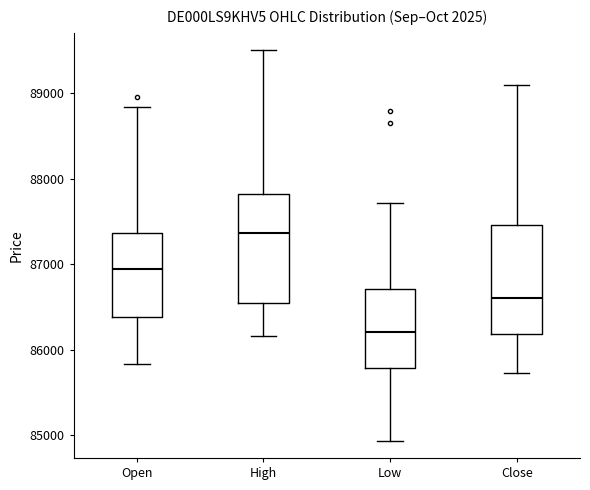

Reading left to right, read every box against the y-axis: the position of its median line, the range the box covers, and the ends of its whiskers. The values are not printed on the chart, so give them approximately, as read against the axis.

Open: median 86900, box 86400 to 87400, whiskers 85800 to 88800
High: median 87400, box 86600 to 87800, whiskers 86200 to 89500
Low: median 86200, box 85800 to 86700, whiskers 84900 to 87700
Close: median 86600, box 86200 to 87500, whiskers 85700 to 89100